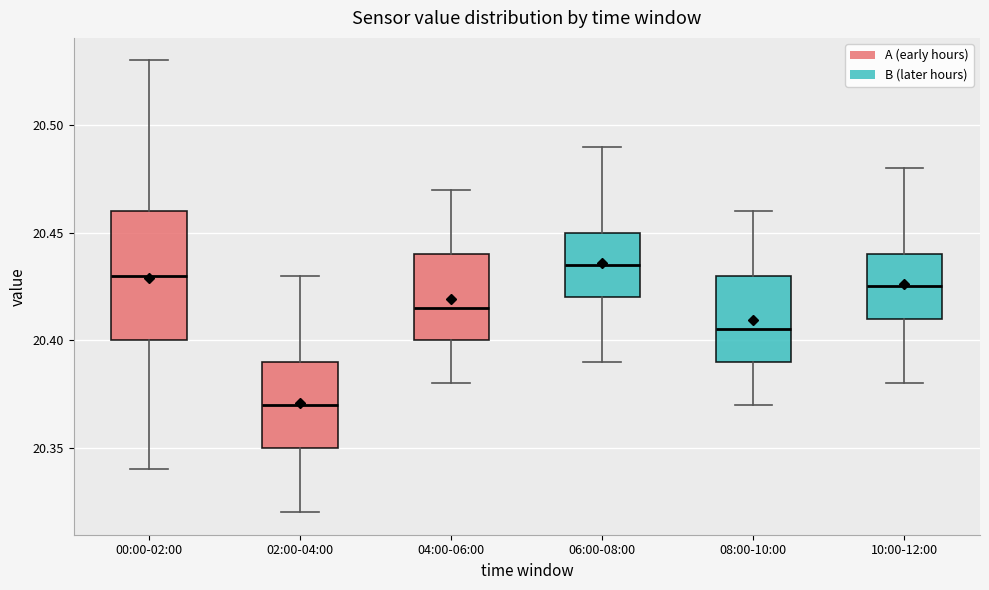

Reading left to right, read every box against the y-axis: the position of its median line, the range the box covers, and the ends of its whiskers. The values are not printed on the chart, so give them approximately, as read against the axis.

00:00-02:00: median 20.430, box 20.400 to 20.460, whiskers 20.340 to 20.530
02:00-04:00: median 20.370, box 20.350 to 20.390, whiskers 20.320 to 20.430
04:00-06:00: median 20.415, box 20.400 to 20.440, whiskers 20.380 to 20.470
06:00-08:00: median 20.435, box 20.420 to 20.450, whiskers 20.390 to 20.490
08:00-10:00: median 20.405, box 20.390 to 20.430, whiskers 20.370 to 20.460
10:00-12:00: median 20.425, box 20.410 to 20.440, whiskers 20.380 to 20.480